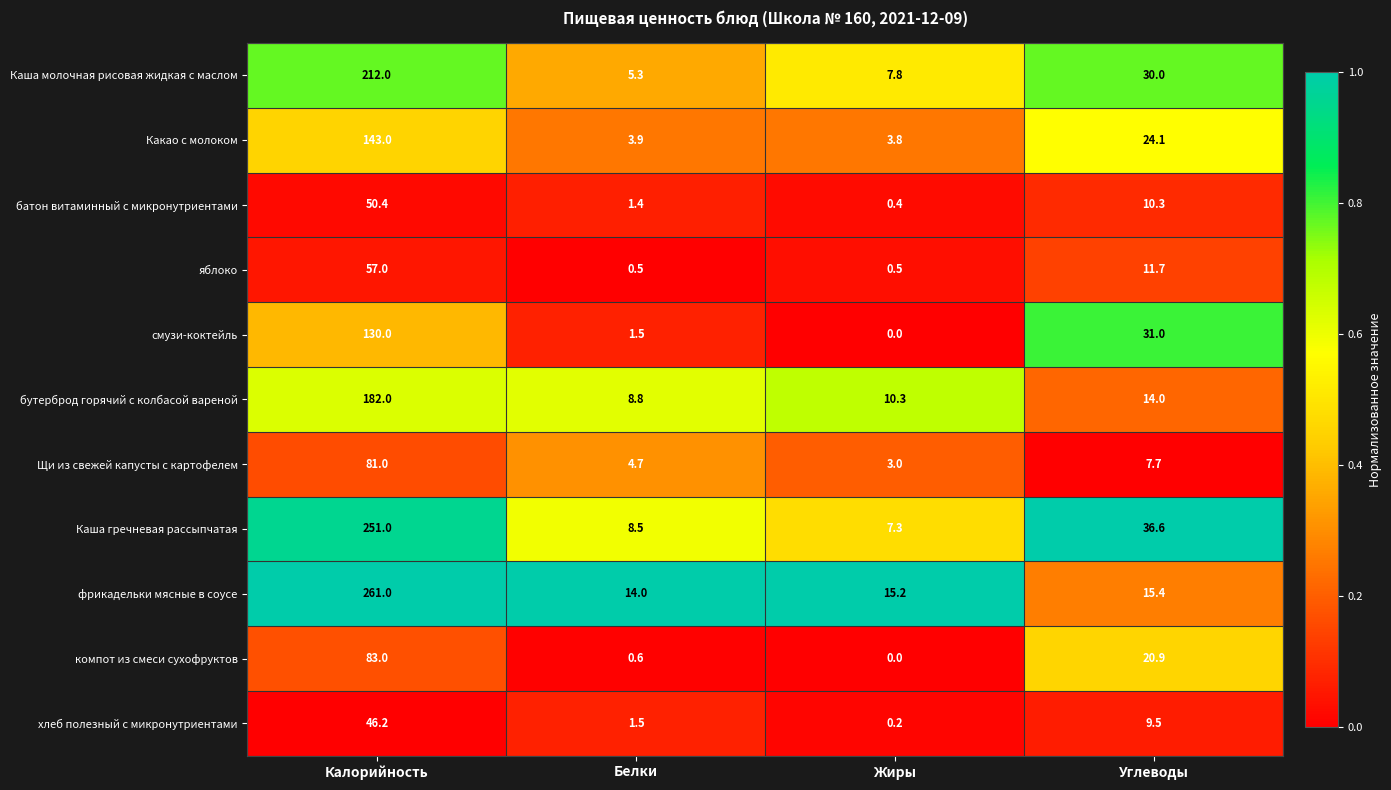

True or false: яблоко has a value of 57.0 at Калорийность.

True